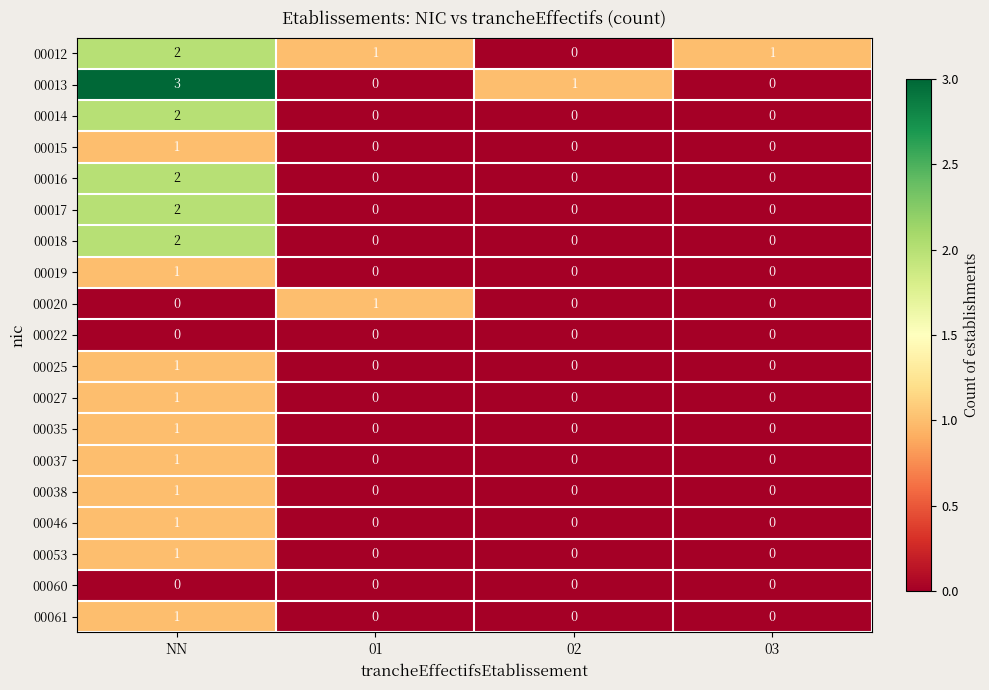

Is the value of 00027 at NN greater than the value of 00019 at 01?

Yes